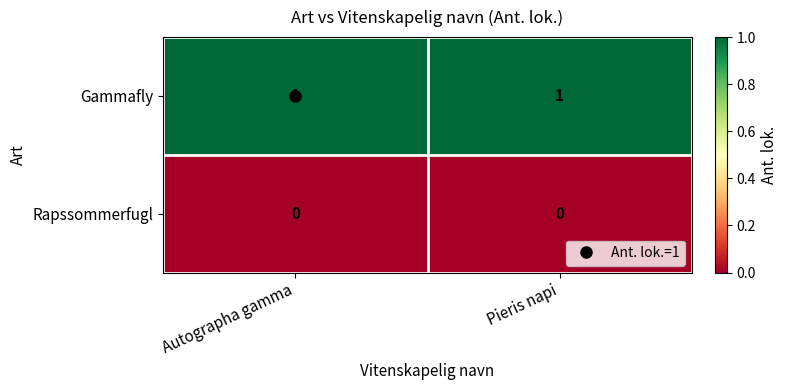

Is the value of Gammafly at Autographa gamma greater than the value of Rapssommerfugl at Pieris napi?

Yes